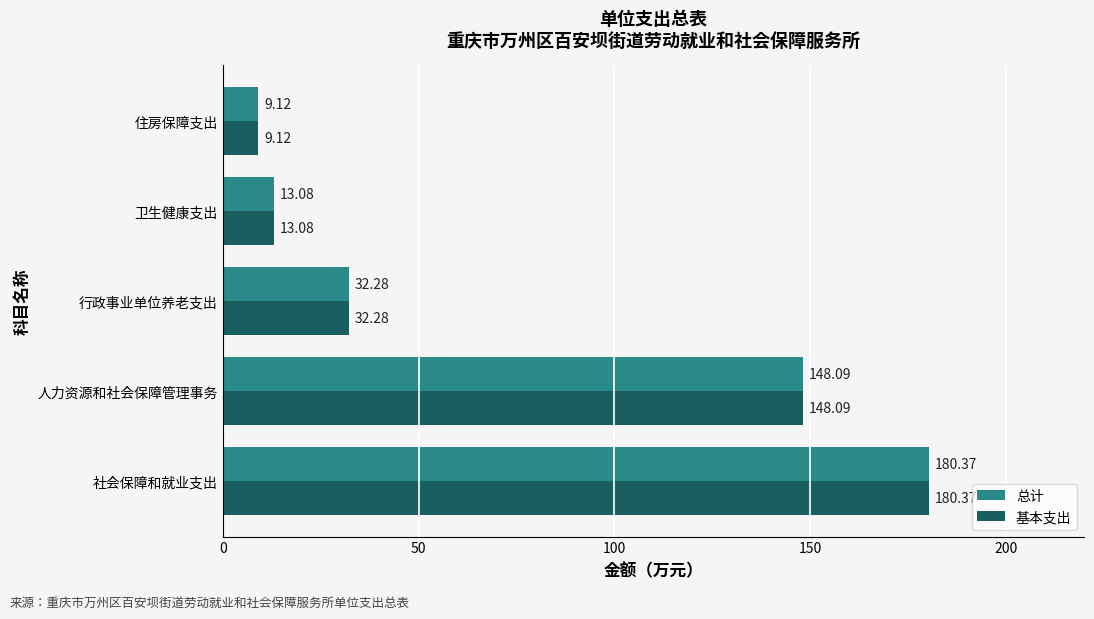

Where is 总计 nearest to the value 94?

人力资源和社会保障管理事务